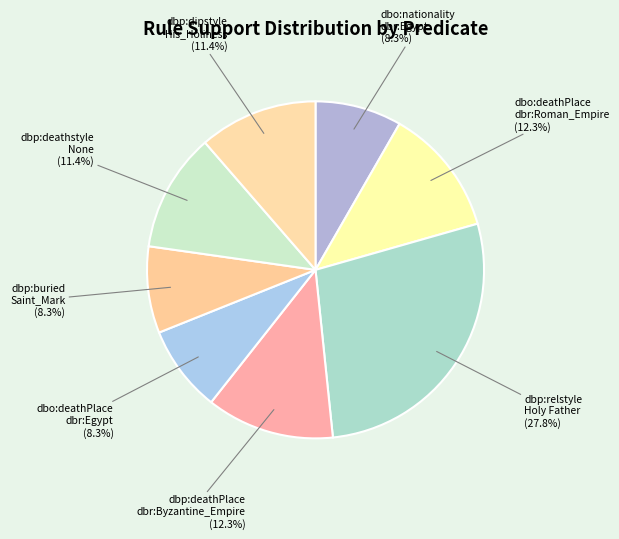

Does any single category account for the majority?

No